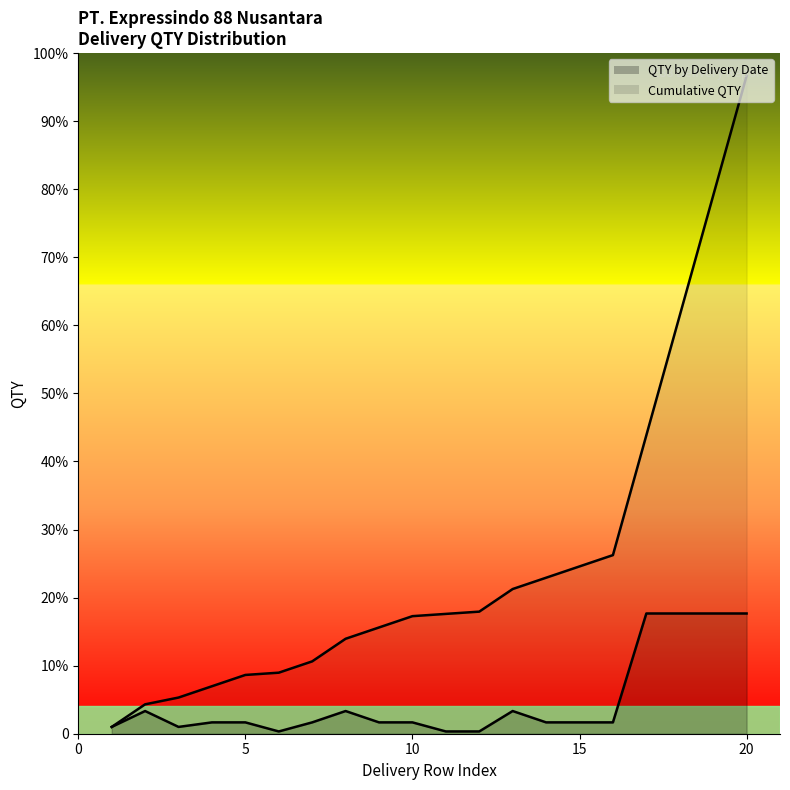

True or false: Cumulative QTY and QTY by Delivery Date intersect in this chart.

True